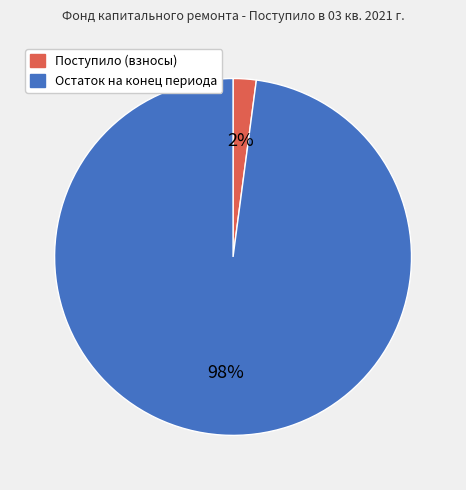

Is there a majority slice in this chart?

Yes